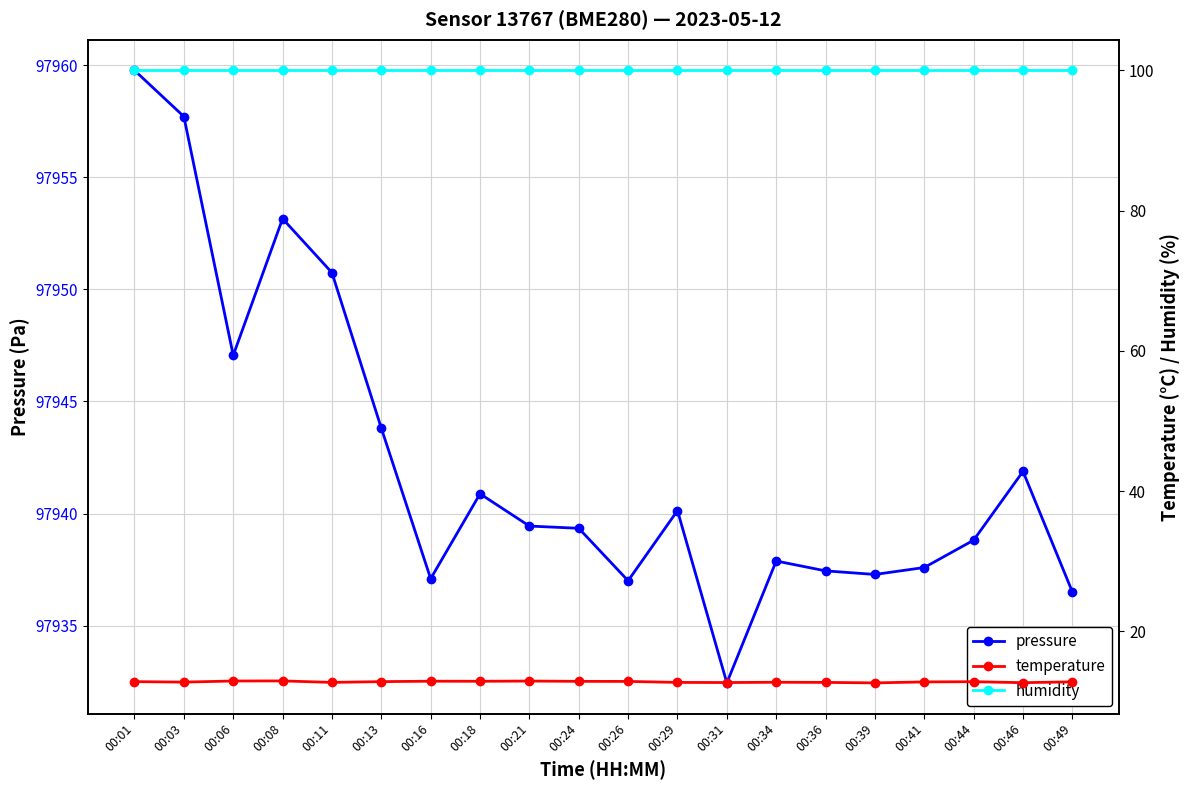

True or false: temperature and humidity cross at least once.

False